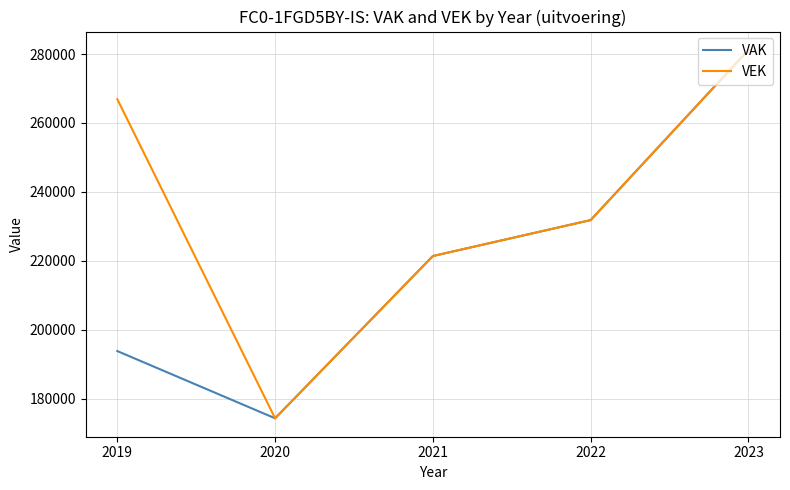

At which category is the sum across all series the highest?

2023